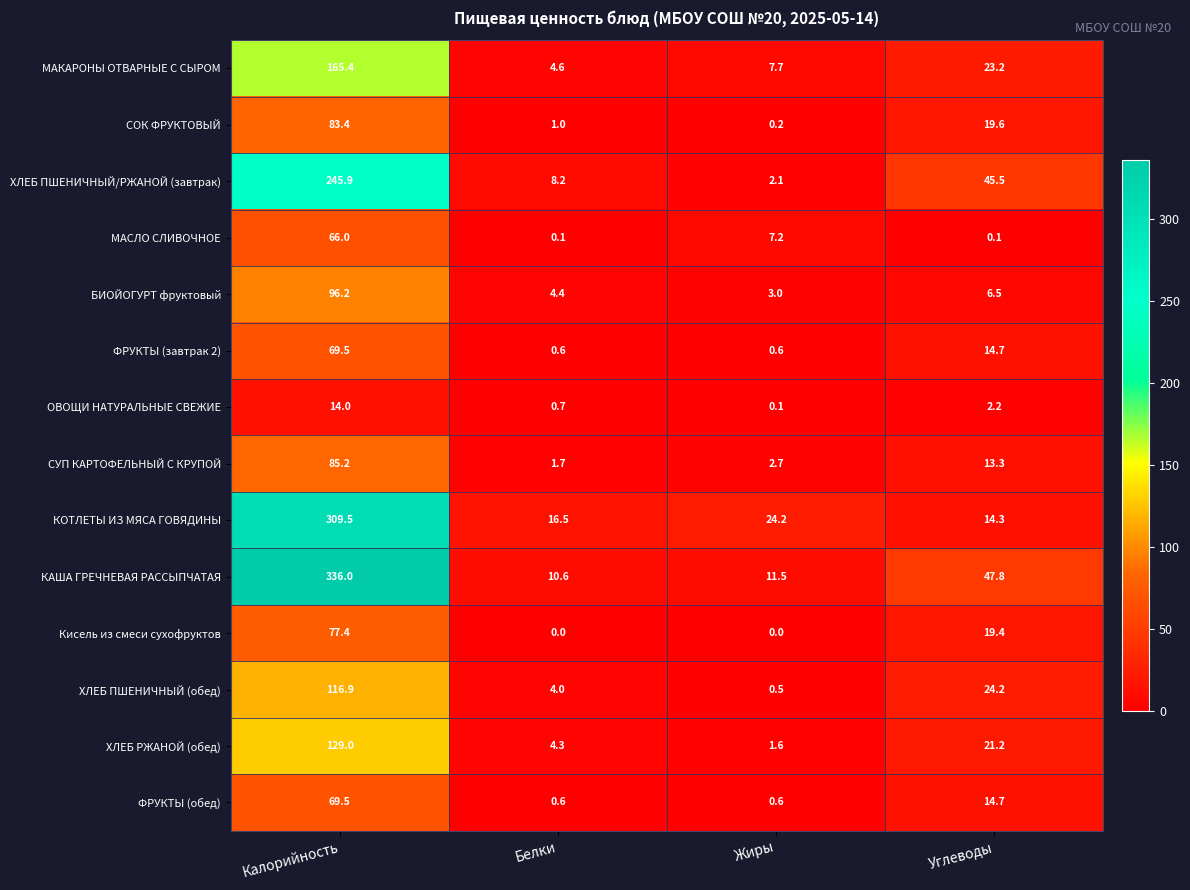

True or false: СУП КАРТОФЕЛЬНЫЙ С КРУПОЙ has a value of 9.3 at Углеводы.

False